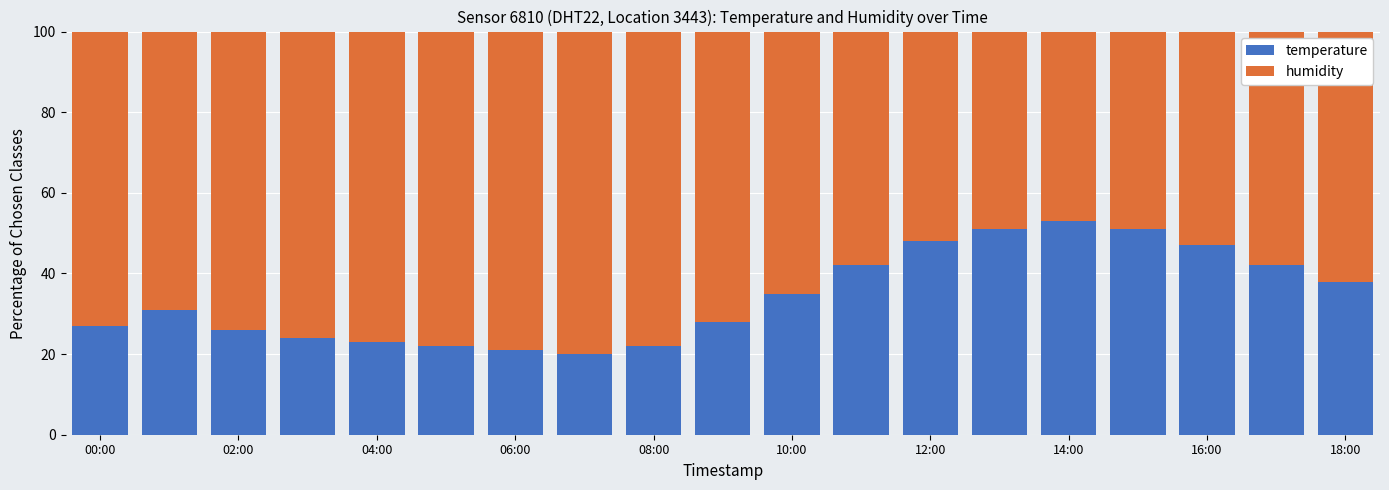

What is the difference between the maximum and minimum values in the temperature series?

33.0